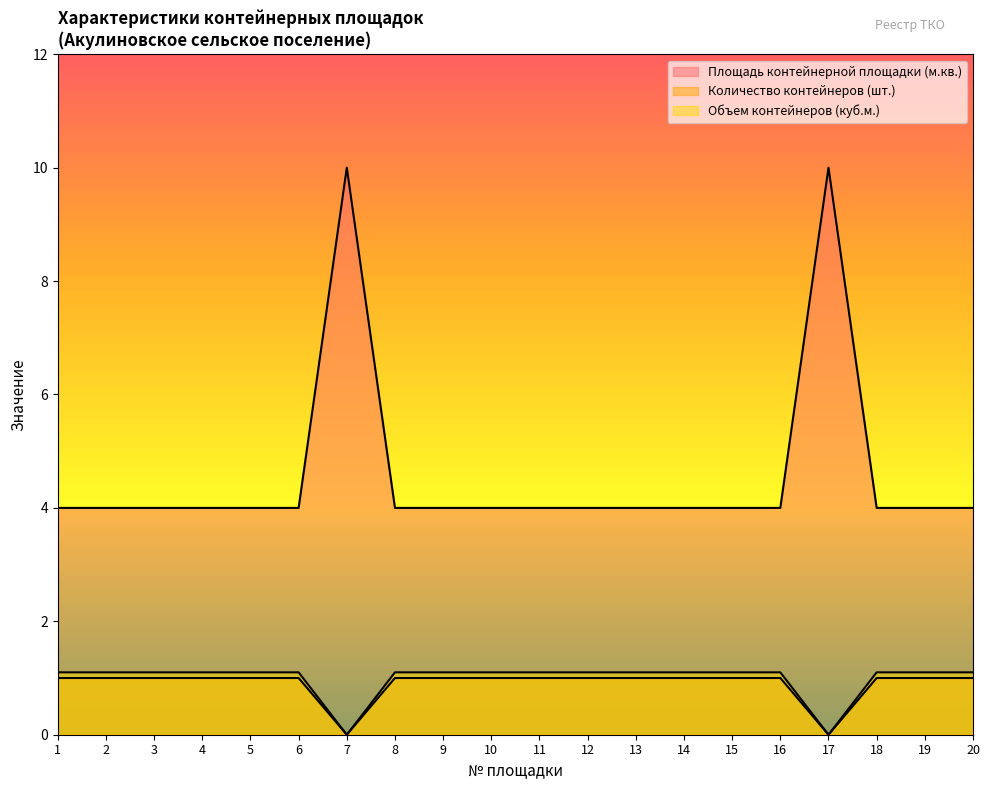

What is the sum of all Объем контейнеров (куб.м.) values?

19.8